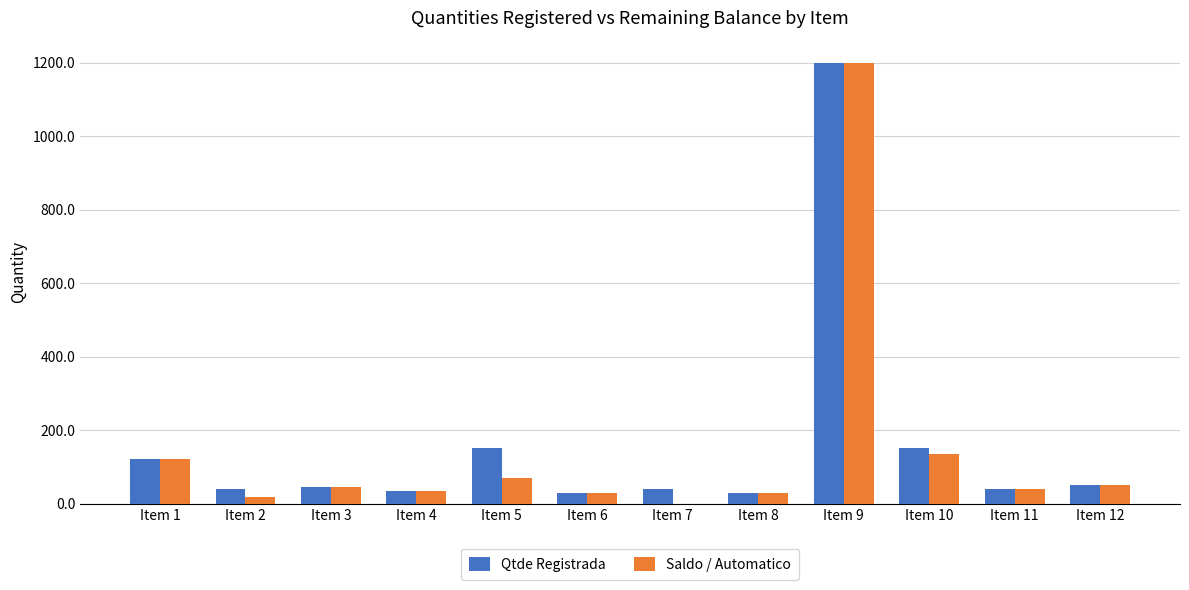

Count the number of categories in the chart.

12